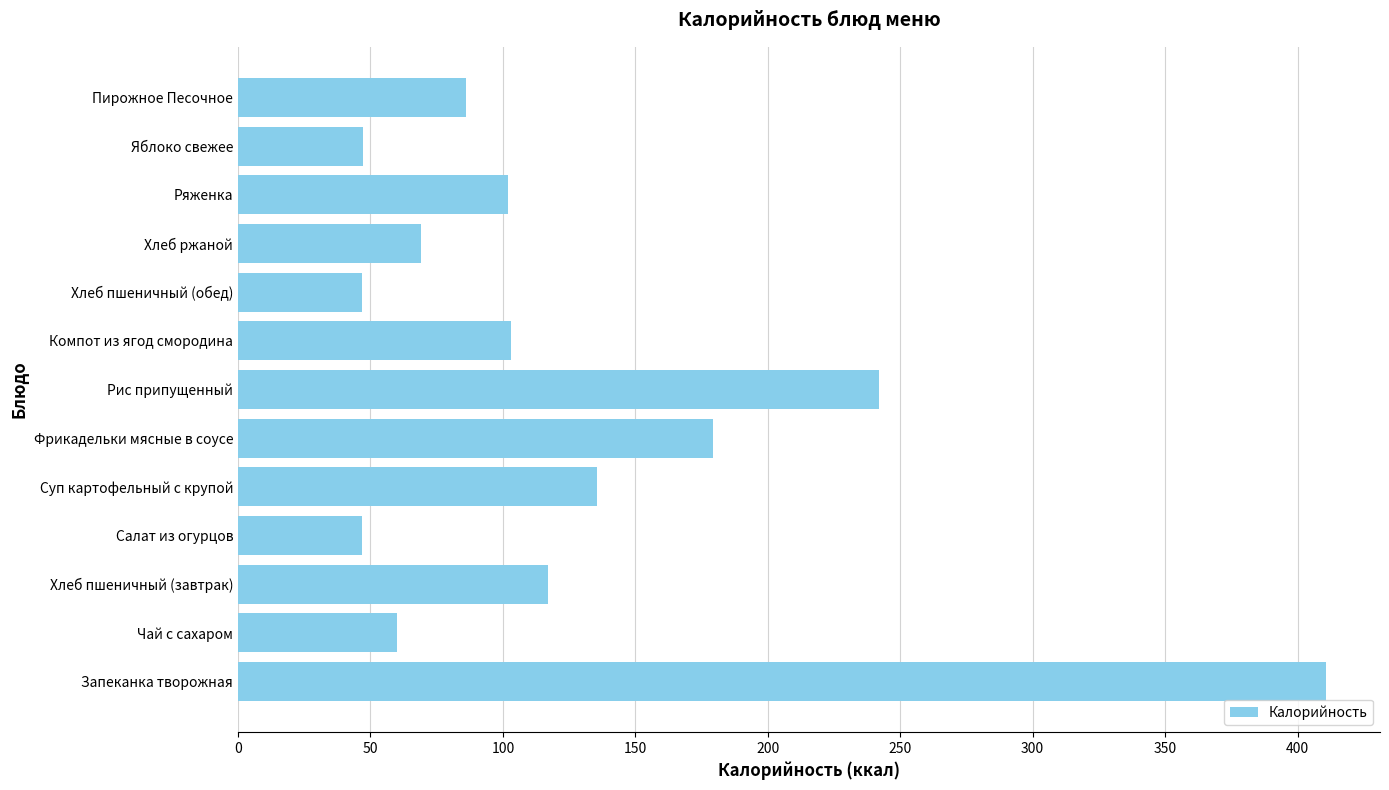

Between Рис припущенный and Хлеб пшеничный (завтрак), which is larger?

Рис припущенный